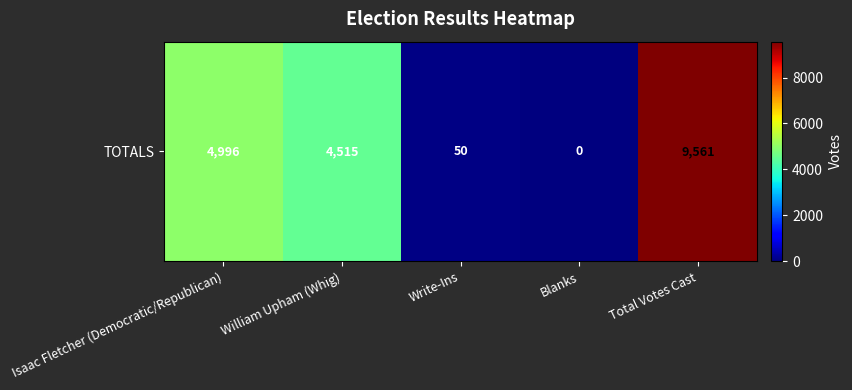

The chart shows a value of 3537 at Blanks. True or false?

False